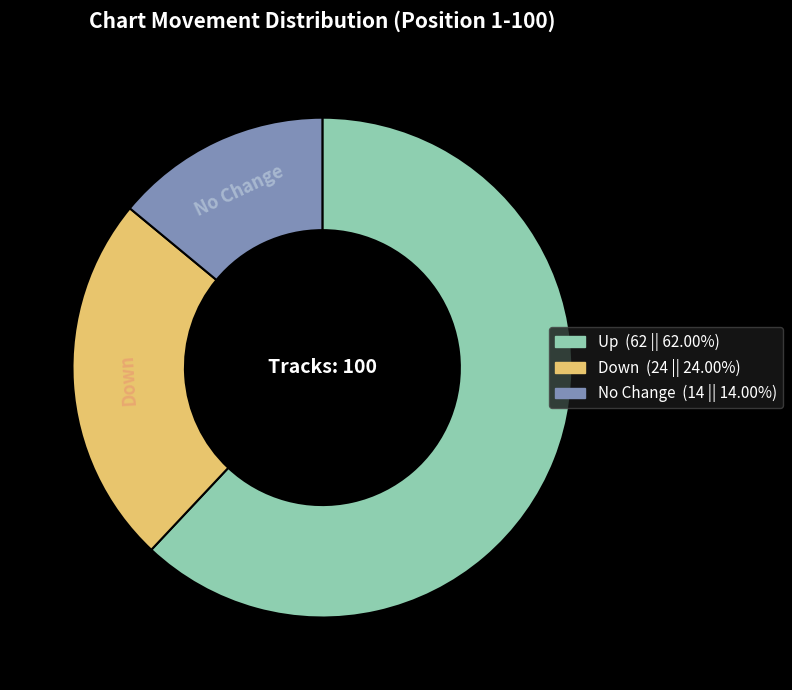

Which slice is the largest?

Up